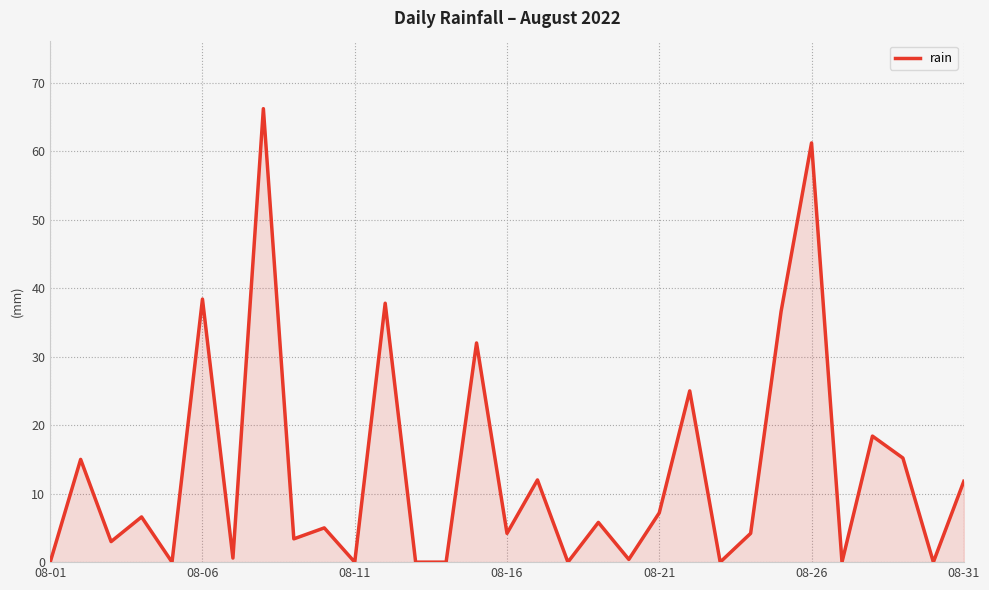

What is the difference between the maximum and minimum values?

66.2